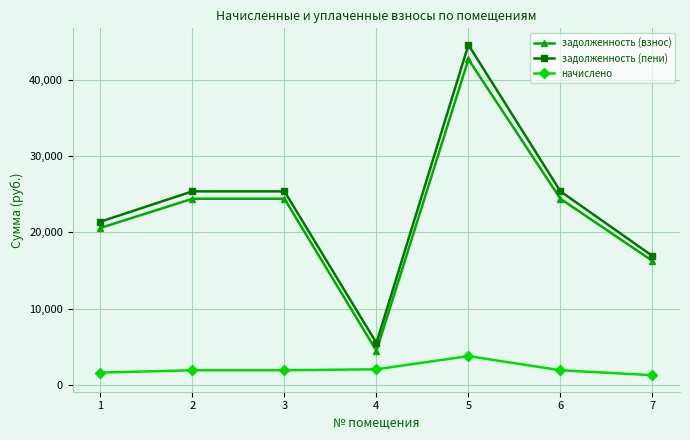

What is the sum of the задолженность (взнос) values at 2 and 3?

48822.1